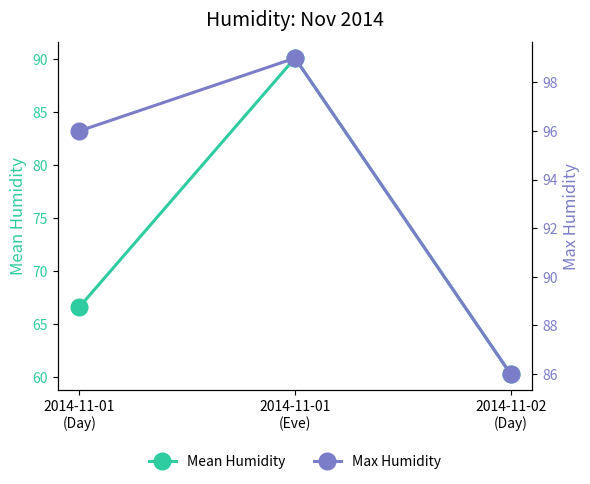

Is the value of Max Humidity at 2014-11-01
(Eve) greater than the value of Mean Humidity at 2014-11-01
(Day)?

Yes